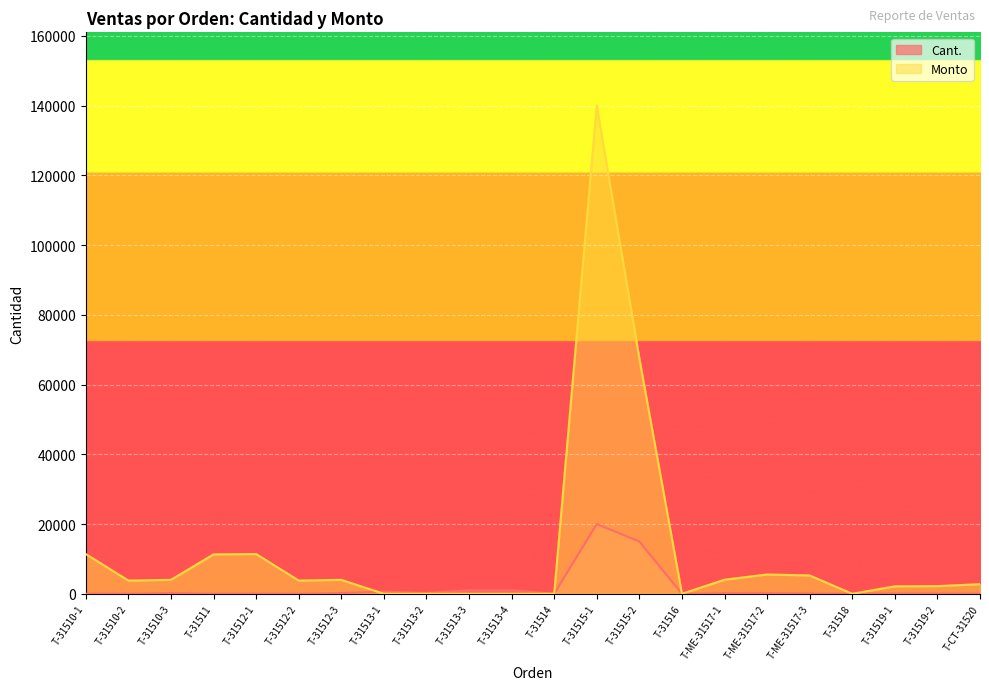

How many data points in Monto are less than 3800?

10